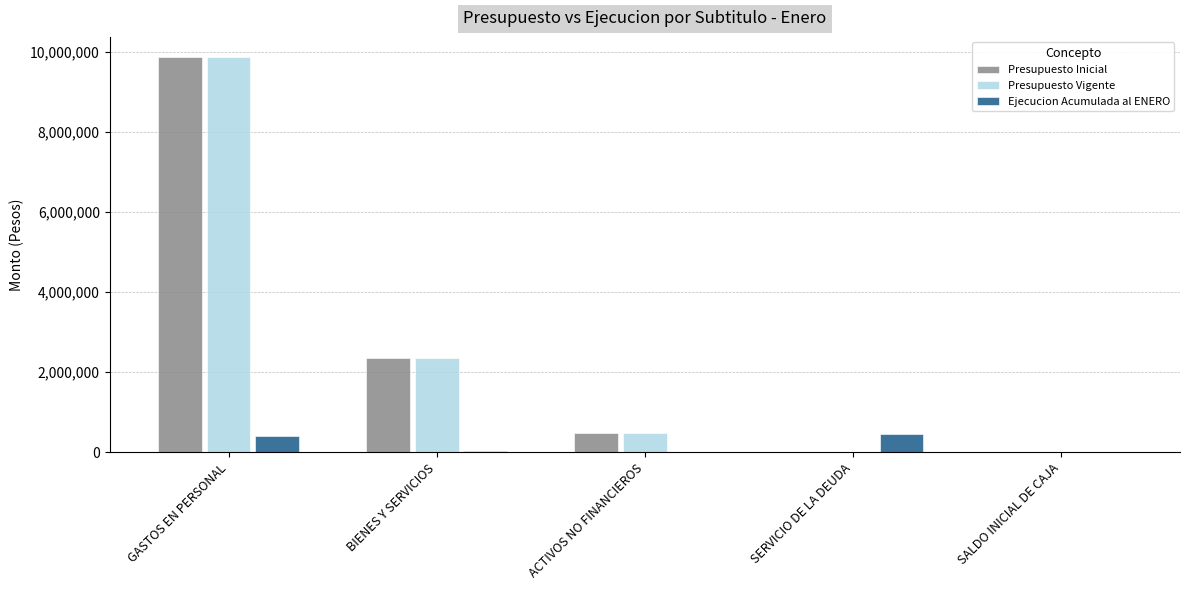

Are the bars horizontal?

No